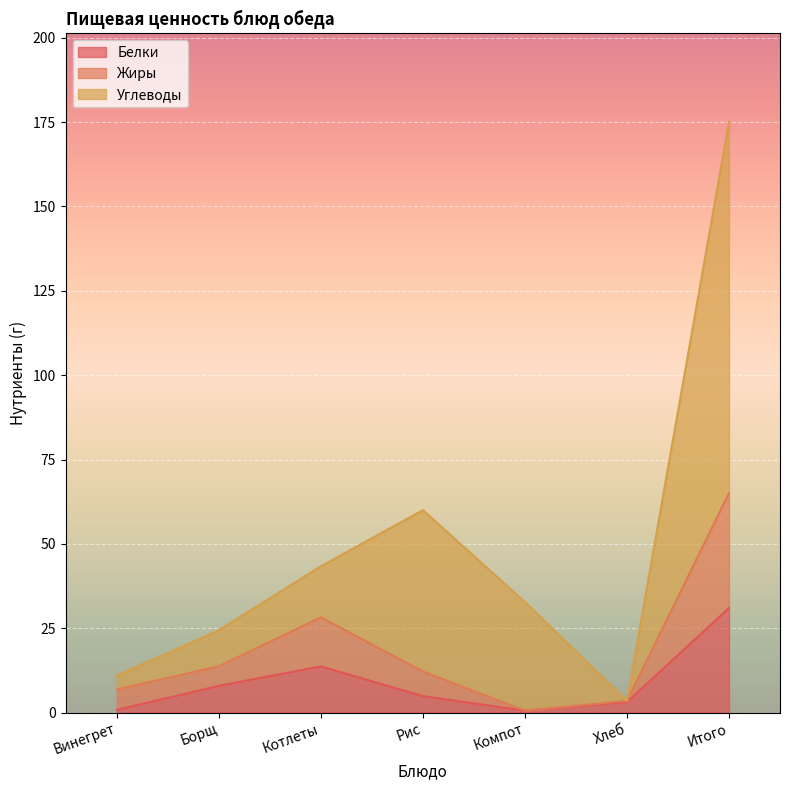

Does the chart display data point markers on the line(s)?

No